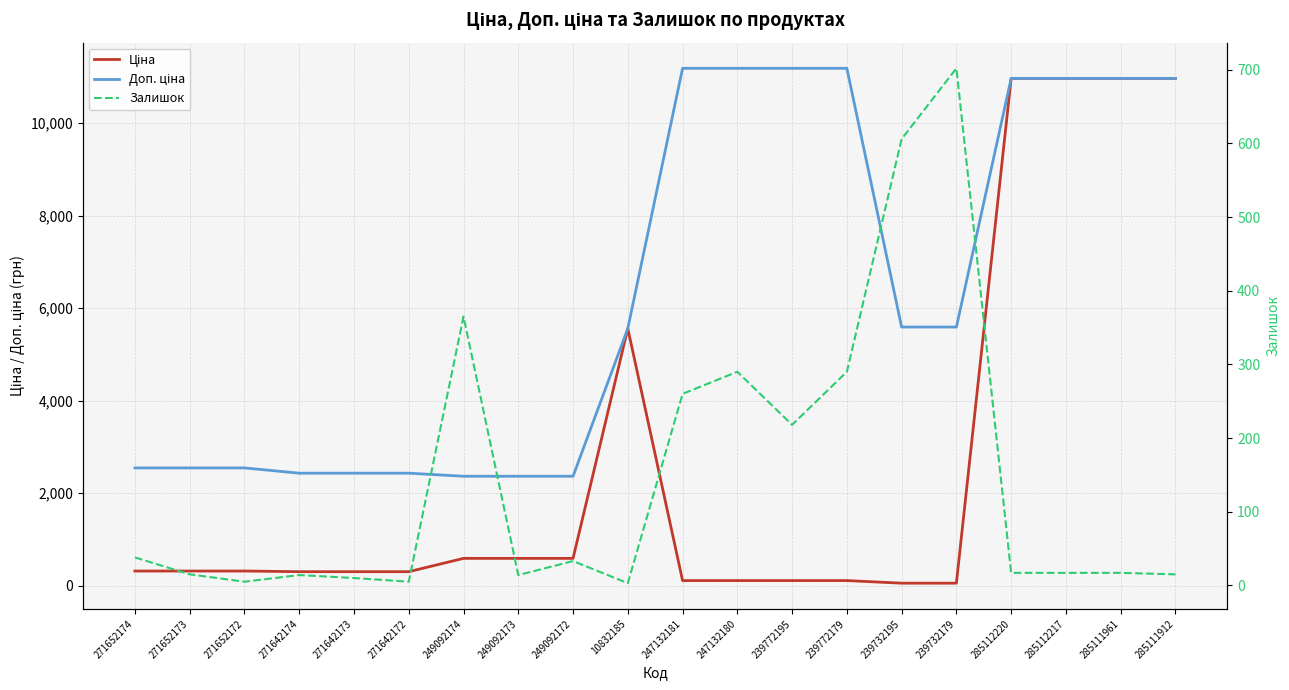

At which label is Ціна closest to 5510?

10832185